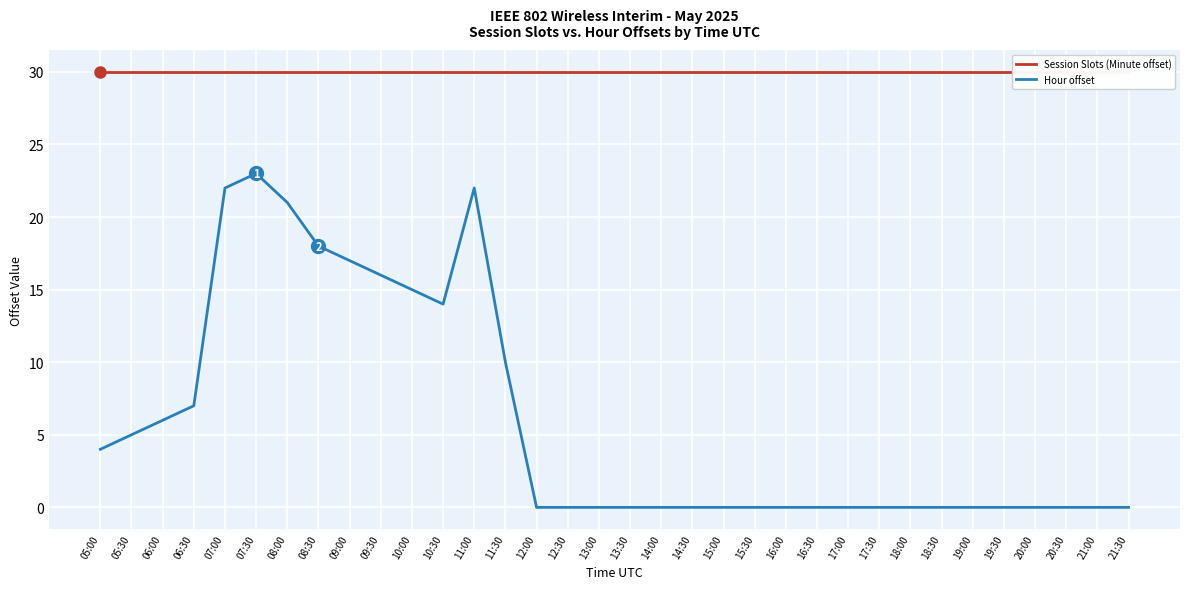

Reading right to left, what are all the values shown in this chart?

Session Slots (Minute offset): 21:30=30	21:00=30	20:30=30	20:00=30	19:30=30	19:00=30	18:30=30	18:00=30	17:30=30	17:00=30	16:30=30	16:00=30	15:30=30	15:00=30	14:30=30	14:00=30	13:30=30	13:00=30	12:30=30	12:00=30	11:30=30	11:00=30	10:30=30	10:00=30	09:30=30	09:00=30	08:30=30	08:00=30	07:30=30	07:00=30	06:30=30	06:00=30	05:30=30	05:00=30
Hour offset: 21:30=0	21:00=0	20:30=0	20:00=0	19:30=0	19:00=0	18:30=0	18:00=0	17:30=0	17:00=0	16:30=0	16:00=0	15:30=0	15:00=0	14:30=0	14:00=0	13:30=0	13:00=0	12:30=0	12:00=0	11:30=10	11:00=22	10:30=14	10:00=15	09:30=16	09:00=17	08:30=18	08:00=21	07:30=23	07:00=22	06:30=7	06:00=6	05:30=5	05:00=4